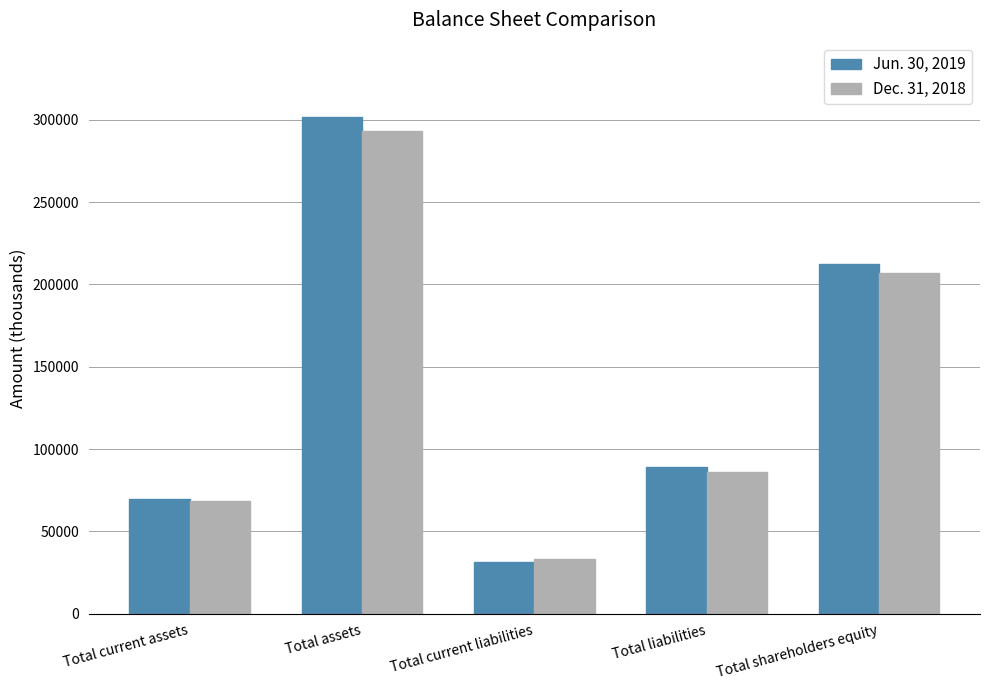

Where does the Dec. 31, 2018 series first go above 86103?

Total assets